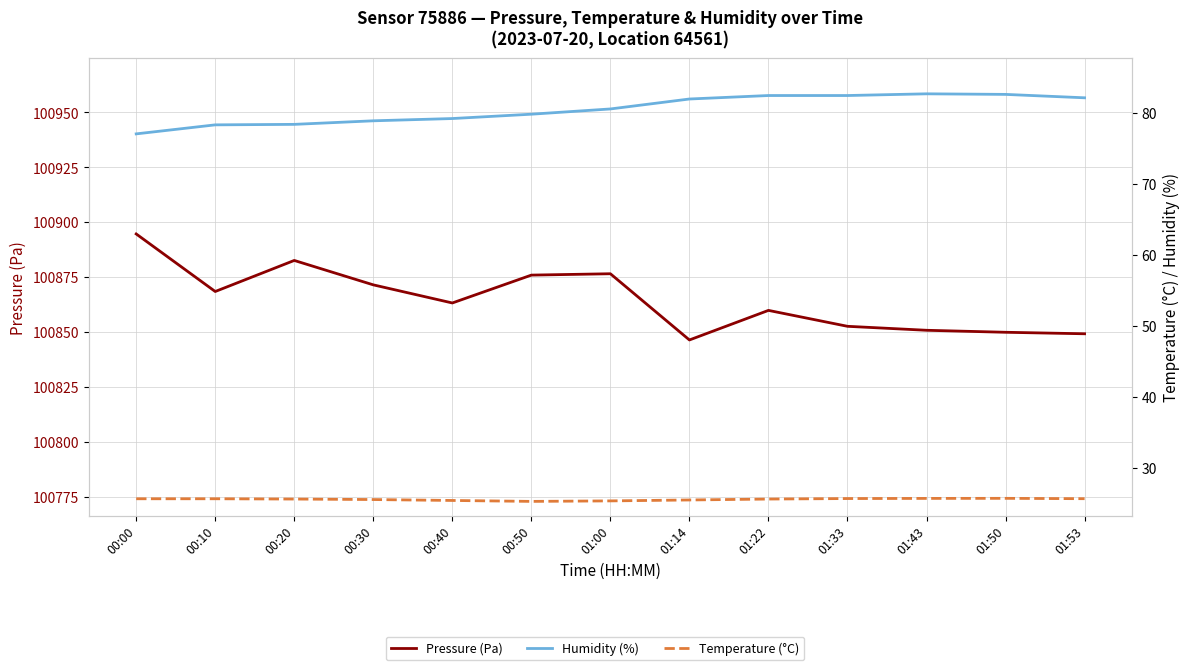

Between 01:43 and 01:50, which series saw the biggest shift?

Pressure (Pa)